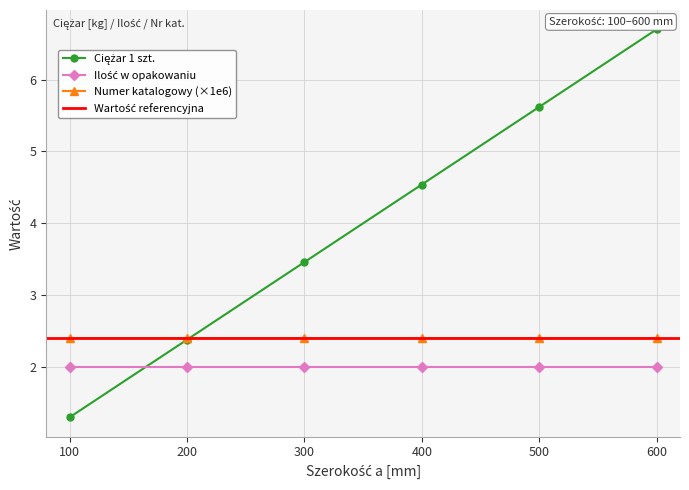

What is the average value of the Ciężar 1 szt. series?

4.0